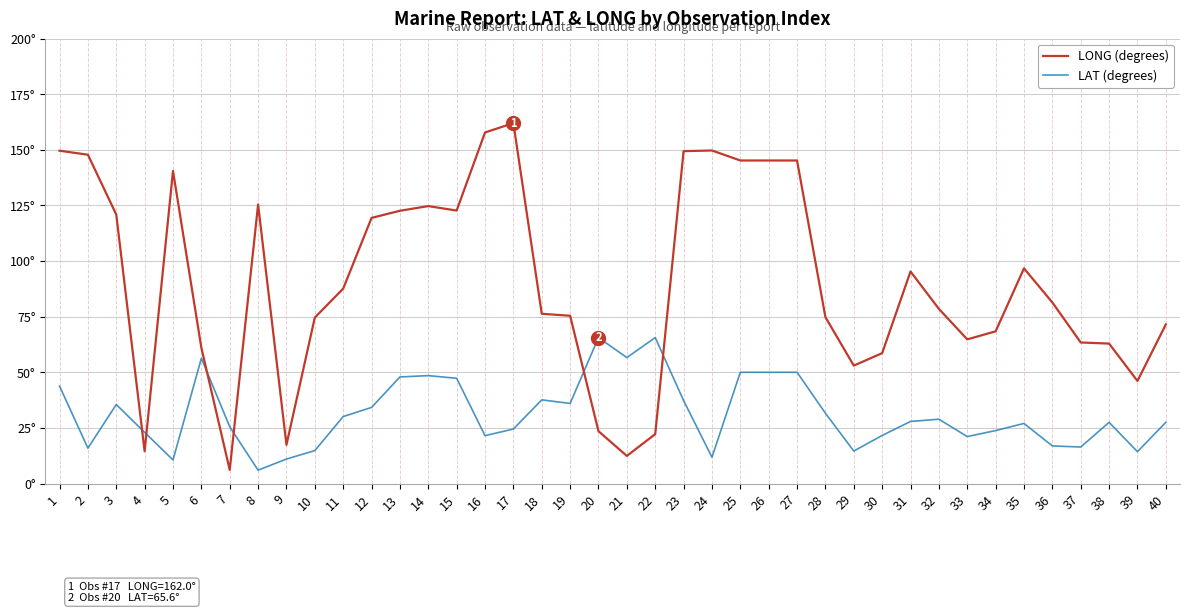

True or false: LONG (degrees) has a value of 157.8 at 16.

True